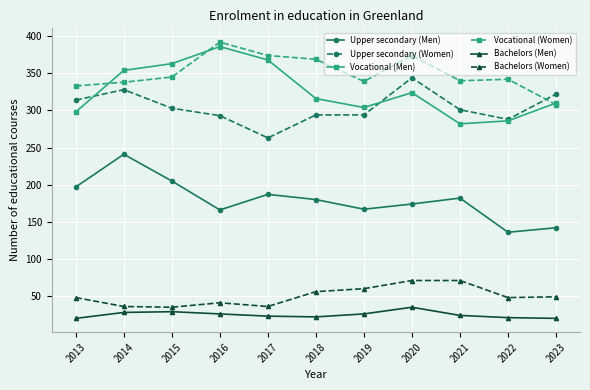

What is the highest value of the Vocational (Women) series?

392